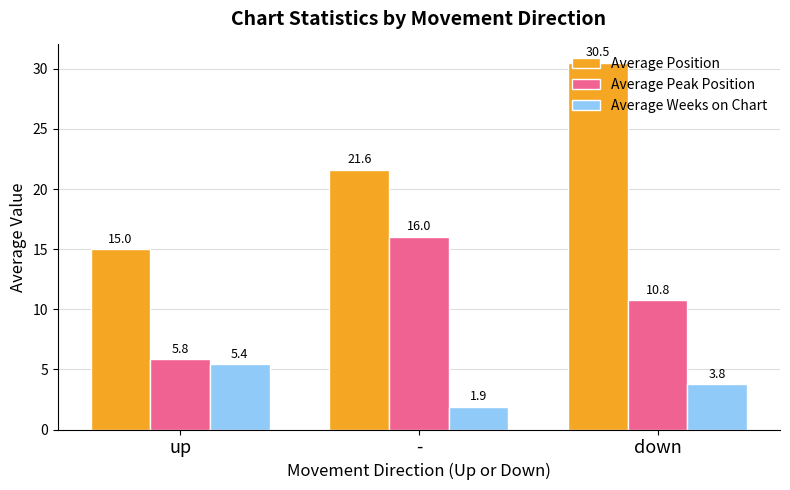

Reading left to right, list all the values displayed in this chart.

Average Position: up=15.0	-=21.6	down=30.5
Average Peak Position: up=5.8	-=16.0	down=10.8
Average Weeks on Chart: up=5.4	-=1.9	down=3.8